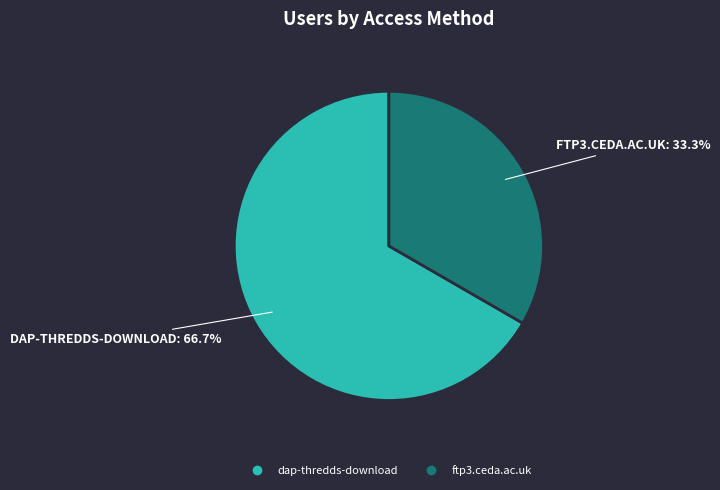

What is the largest slice in the pie chart?

dap-thredds-download